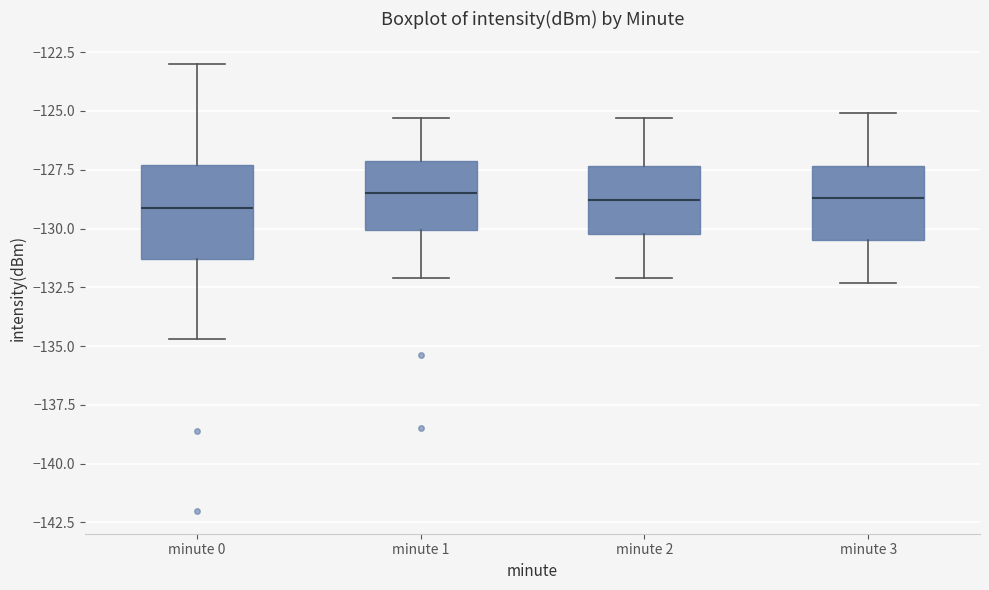

Reading left to right, read every box against the y-axis: the position of its median line, the range the box covers, and the ends of its whiskers. The values are not printed on the chart, so give them approximately, as read against the axis.

minute 0: median -129.0, box -131.5 to -127.5, whiskers -134.5 to -123.0
minute 1: median -128.5, box -130.0 to -127.0, whiskers -132.0 to -125.5
minute 2: median -129.0, box -130.0 to -127.5, whiskers -132.0 to -125.5
minute 3: median -128.5, box -130.5 to -127.5, whiskers -132.5 to -125.0